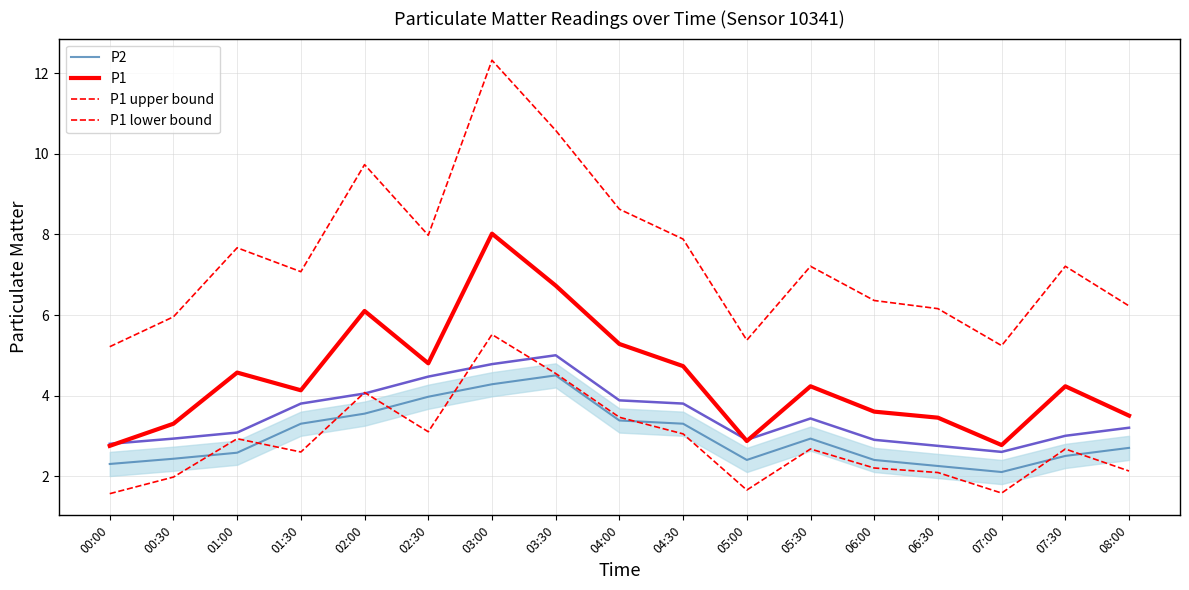

How many interior local peaks does the P1 series have?

5